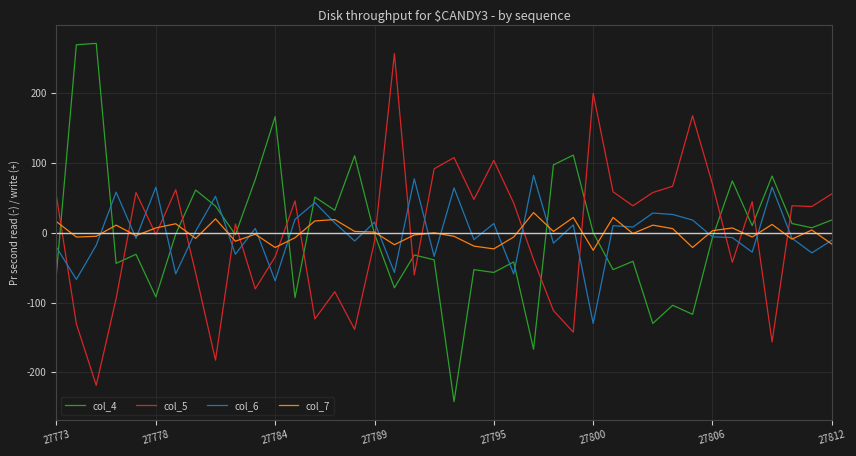

What is the smallest value displayed?

-241.9